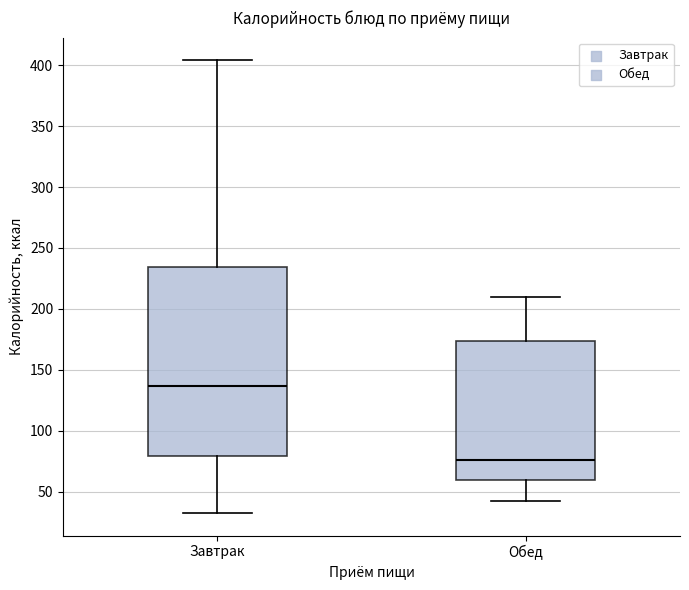

Where does the median line of the box for Завтрак sit on the y-axis? The values are not printed on the chart, so give them approximately, as read against the axis.

135